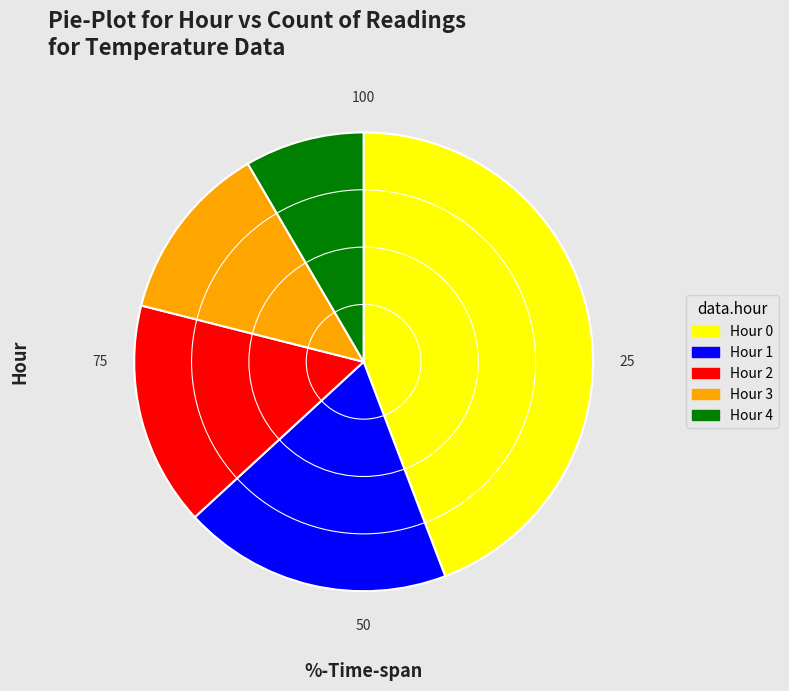

Is it true that Hour 3 is 25% of the pie?

False